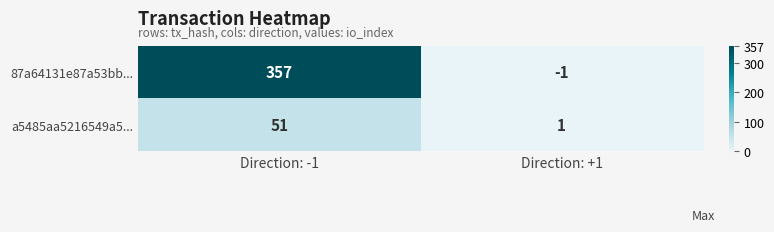

At which label does 87a64131e87a53bb... reach its peak?

Direction: -1